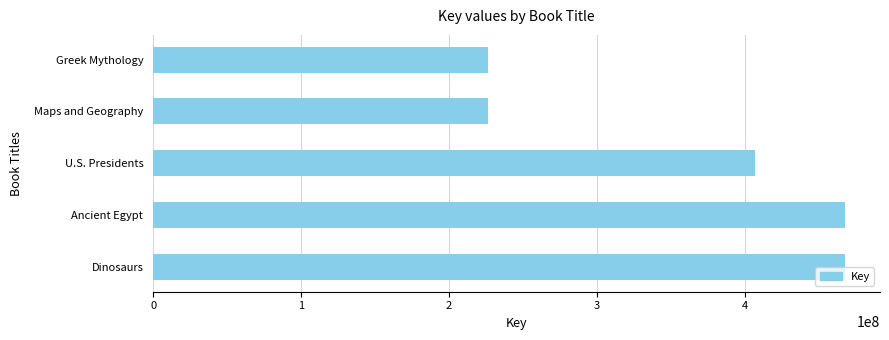

Does the chart contain stacked bars?

No